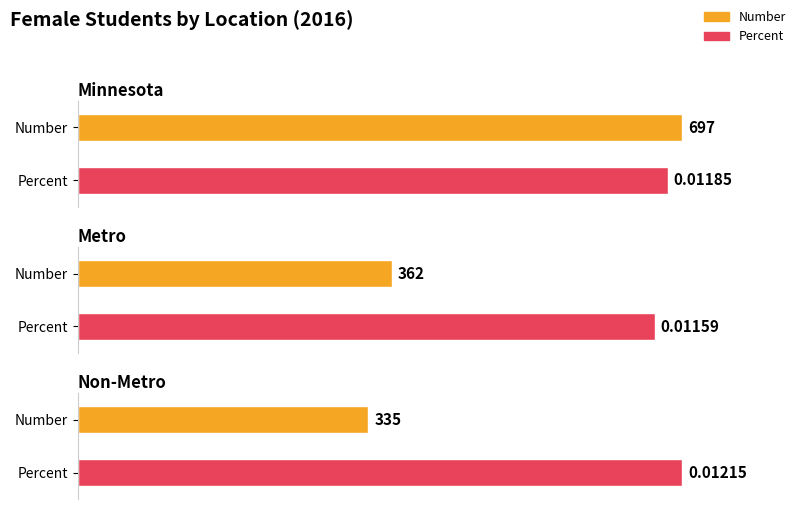

At how many categories does at least one series exceed 156?

3